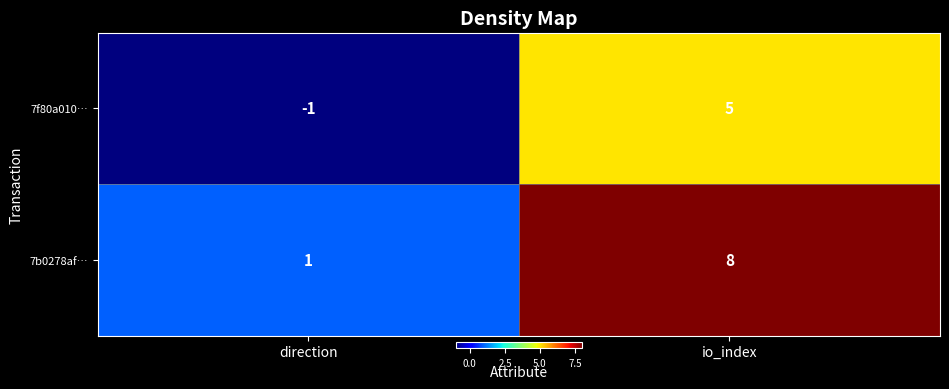

What is the approximate value of 7b0278af… at io_index?

8